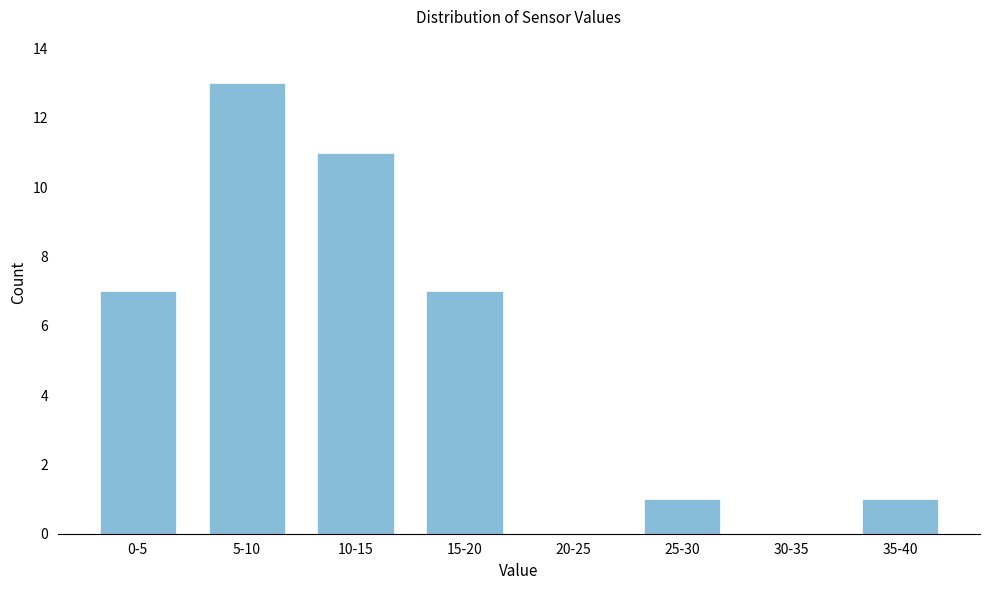

Reading right to left, transcribe all the data shown in this chart.

35-40=1	30-35=0	25-30=1	20-25=0	15-20=7	10-15=11	5-10=13	0-5=7